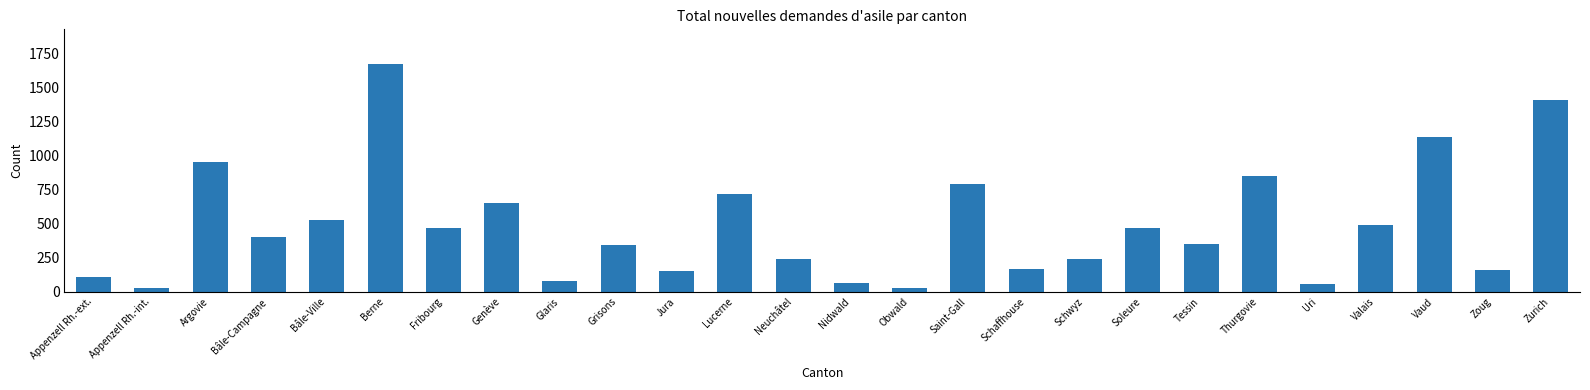

What is the sum of the values at Uri and Bâle-Ville?

587